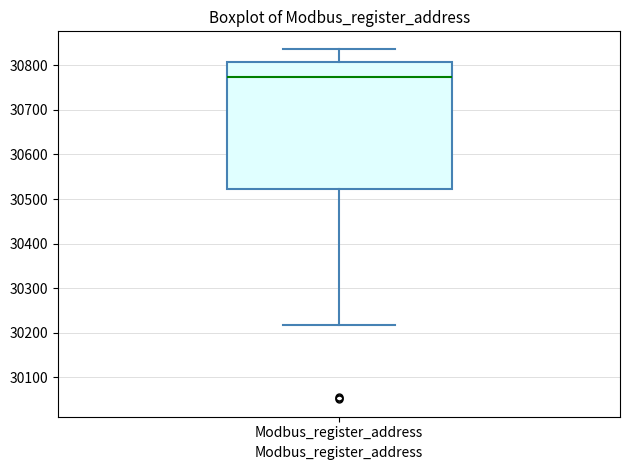

Where is the upper edge of the box for Modbus_register_address on the y-axis? The values are not printed on the chart, so give them approximately, as read against the axis.

30810